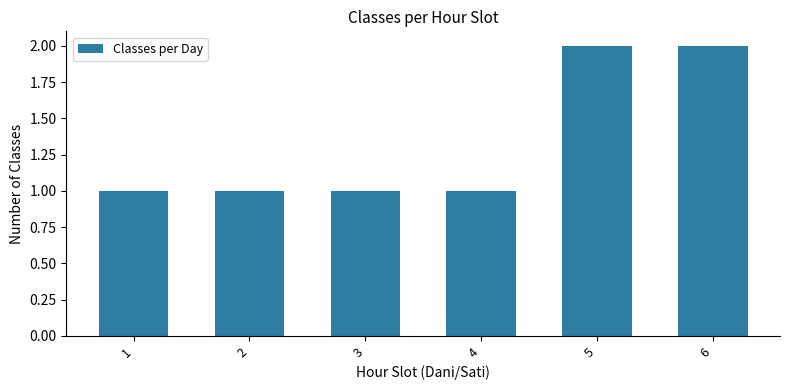

The value at 1 is 1. True or false?

True